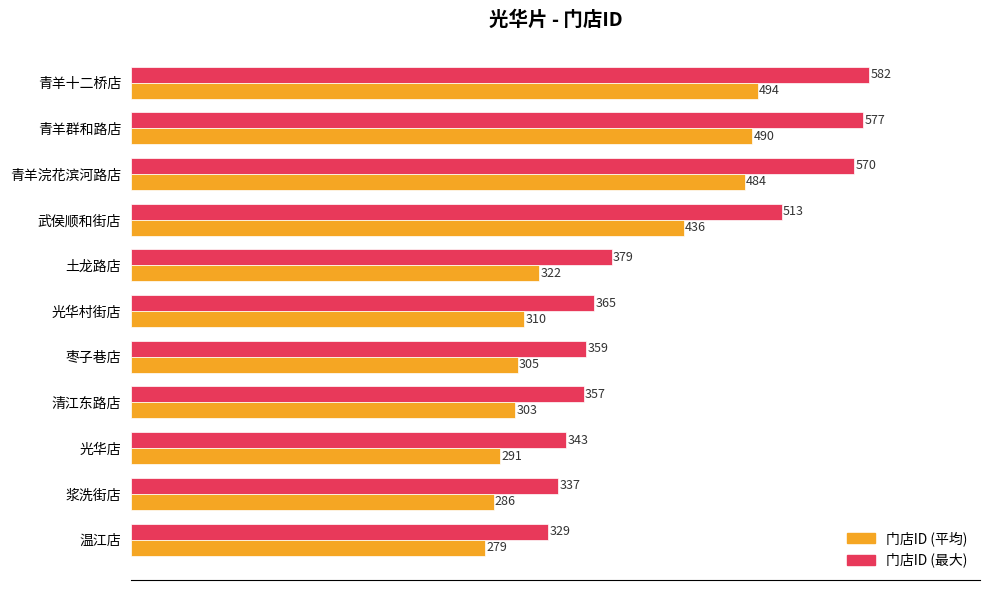

Read the 门店ID (平均) value at 青羊群和路店, to the nearest 50.

500